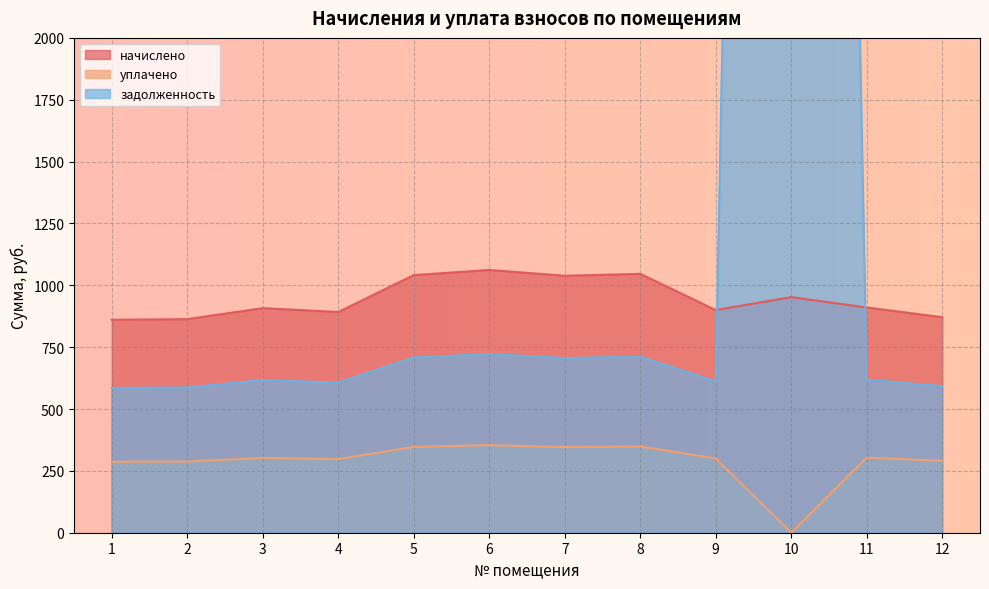

How many lines are shown in the chart?

3